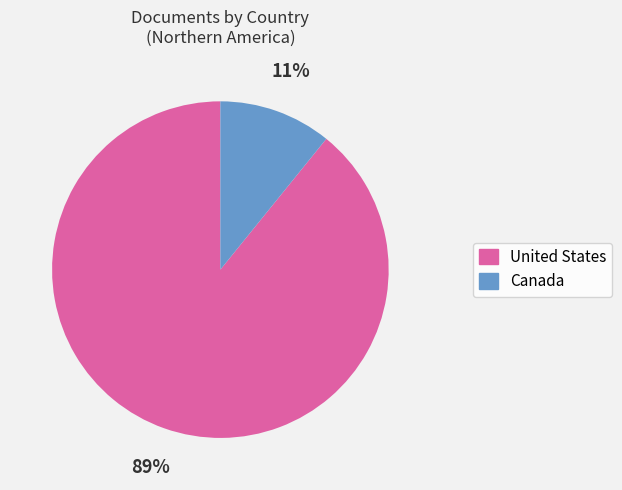

Which category has the biggest portion of the pie?

United States